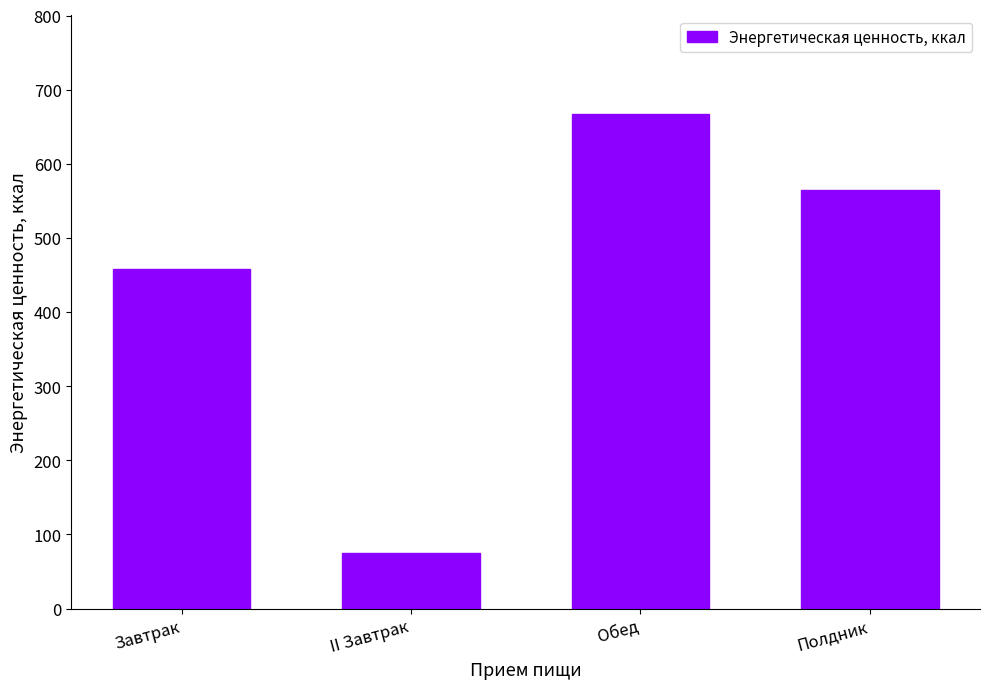

Does the chart contain stacked bars?

No